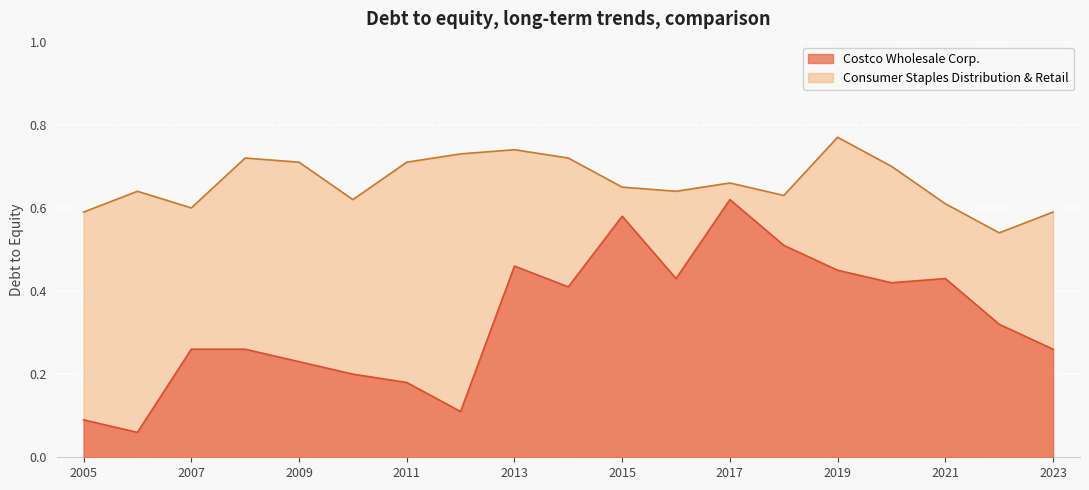

True or false: Costco Wholesale Corp. has more than 0 points higher than both neighbors.

True